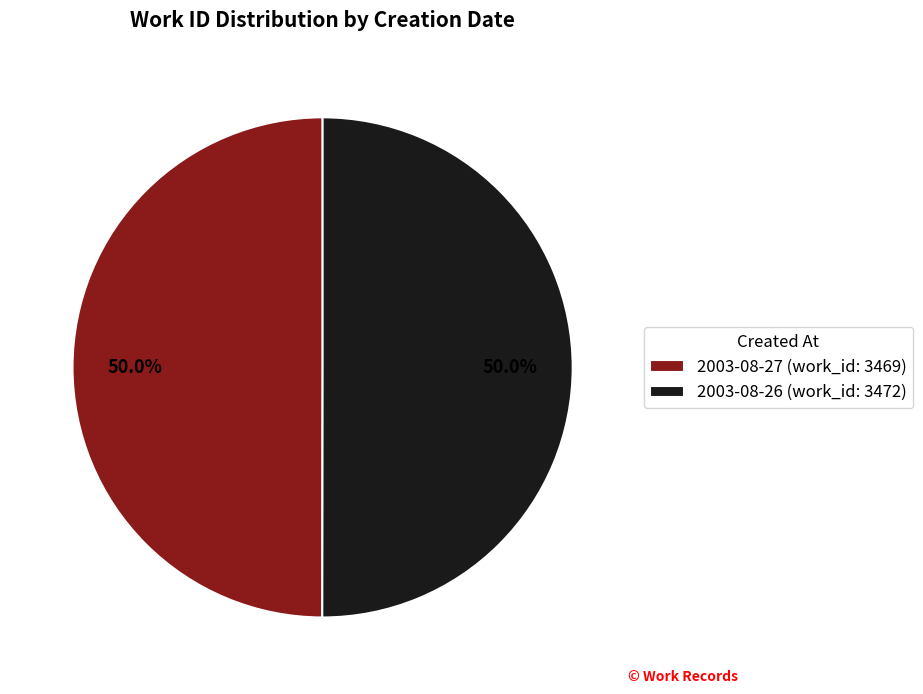

What percentage is NOT represented by 2003-08-26 (work_id: 3472)?

50.0%